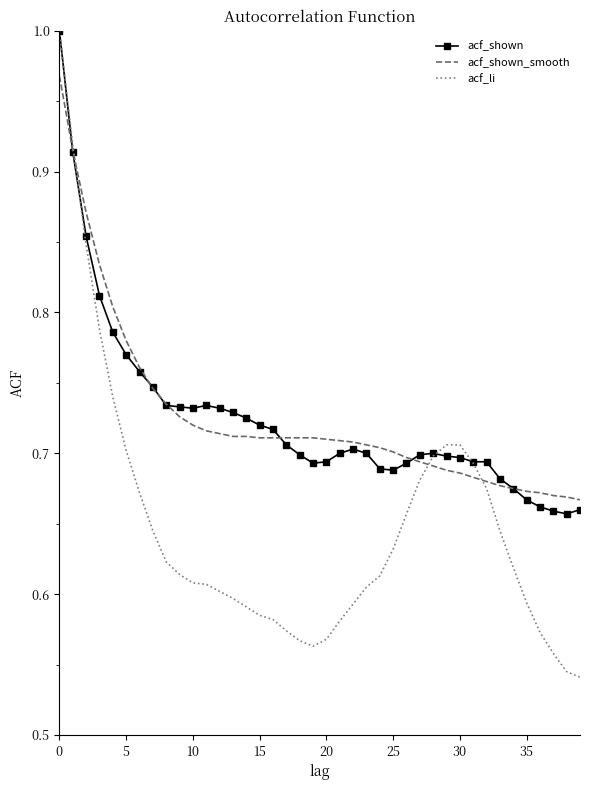

Which series has the widest spread of values?

acf_li